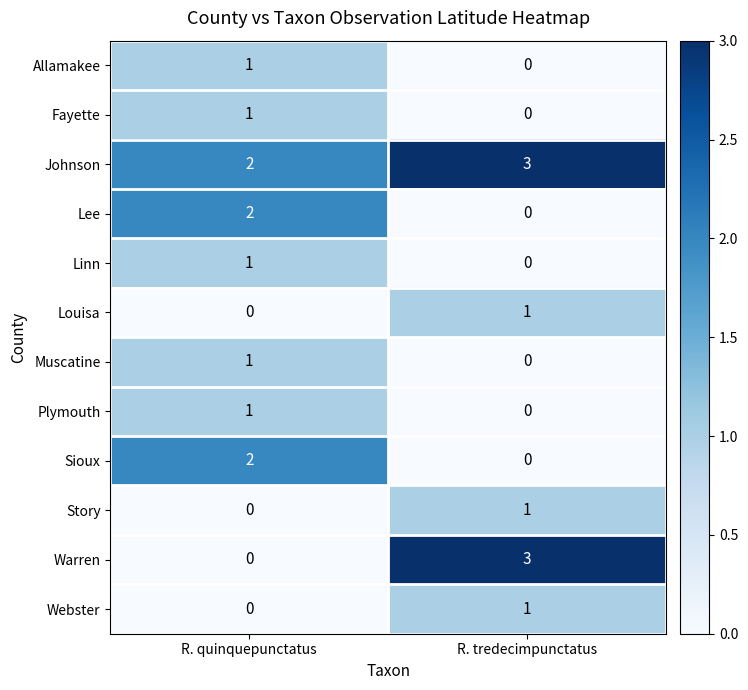

List the labels in order of Louisa value, largest first.

R. tredecimpunctatus, R. quinquepunctatus